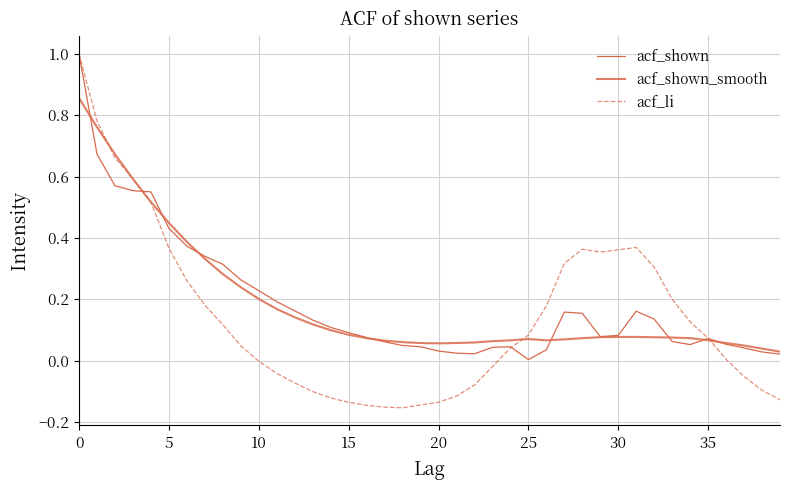

How many lines are shown in the chart?

3